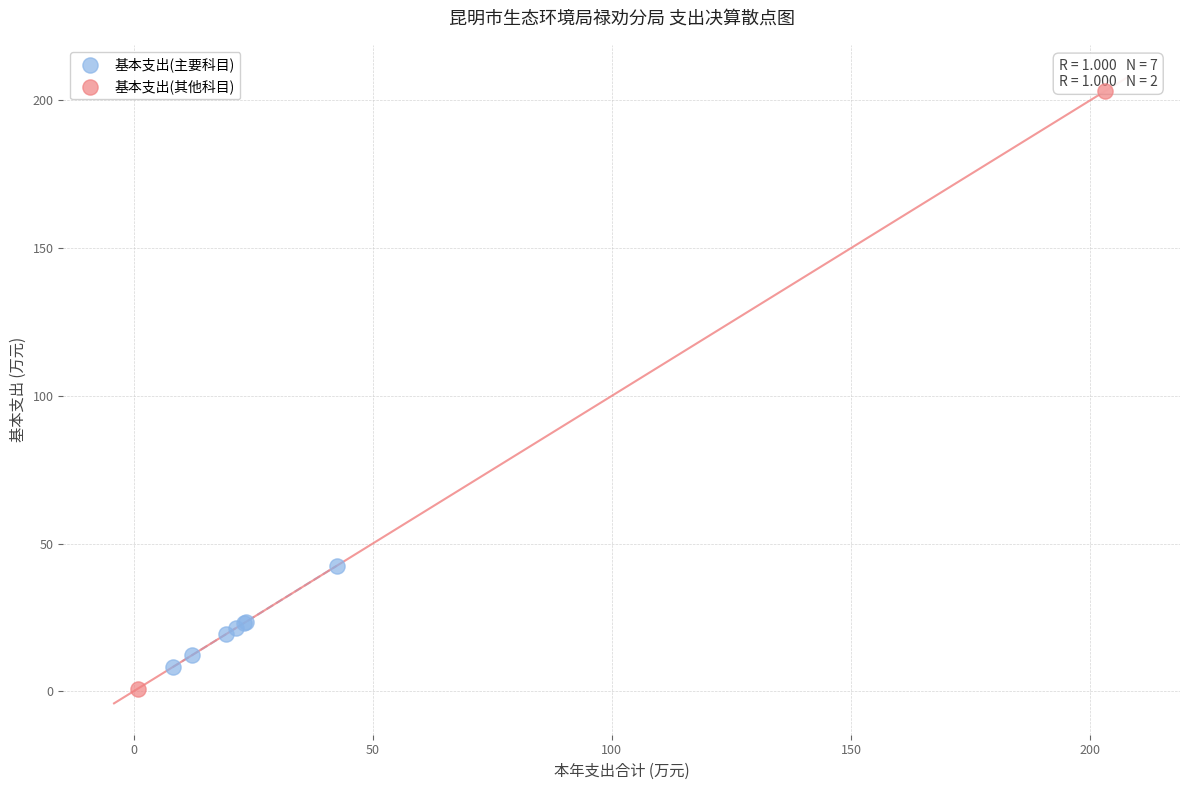

Which series contains the lowest Y value?

基本支出(其他科目)